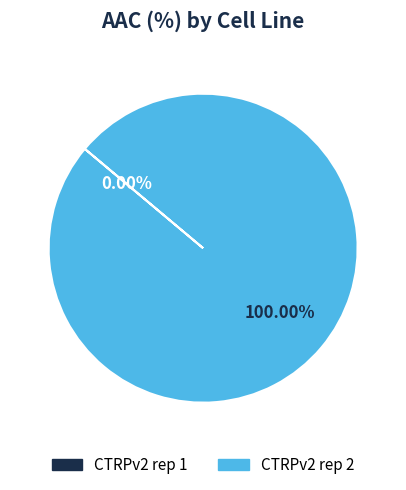

Does any single category account for the majority?

Yes